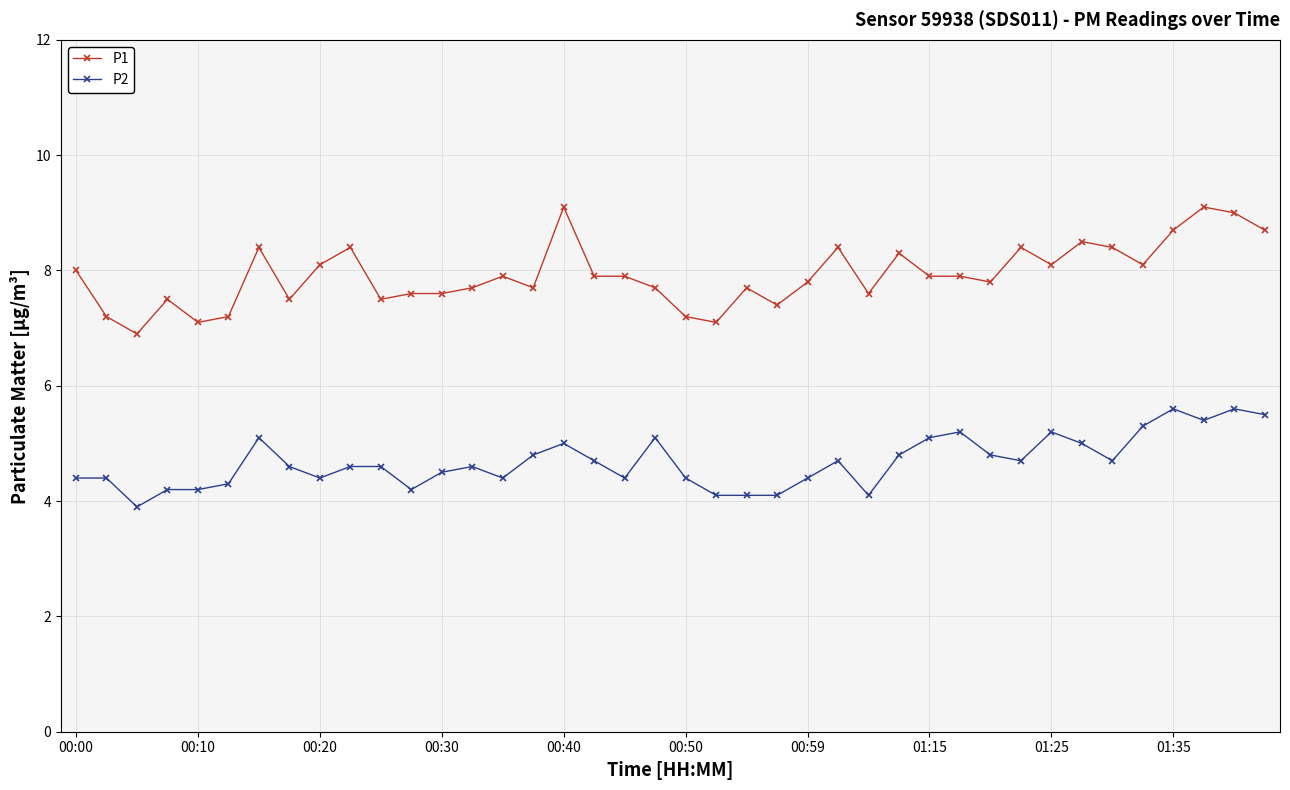

What is the maximum value for P1?

9.1